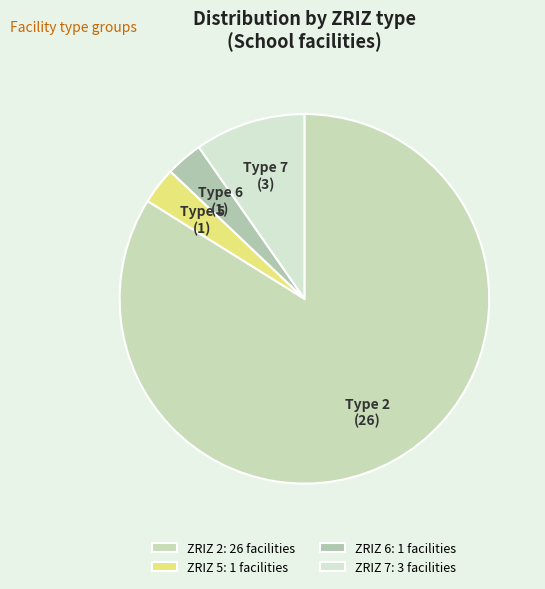

The Type 5 slice represents 3% of the pie. True or false?

True